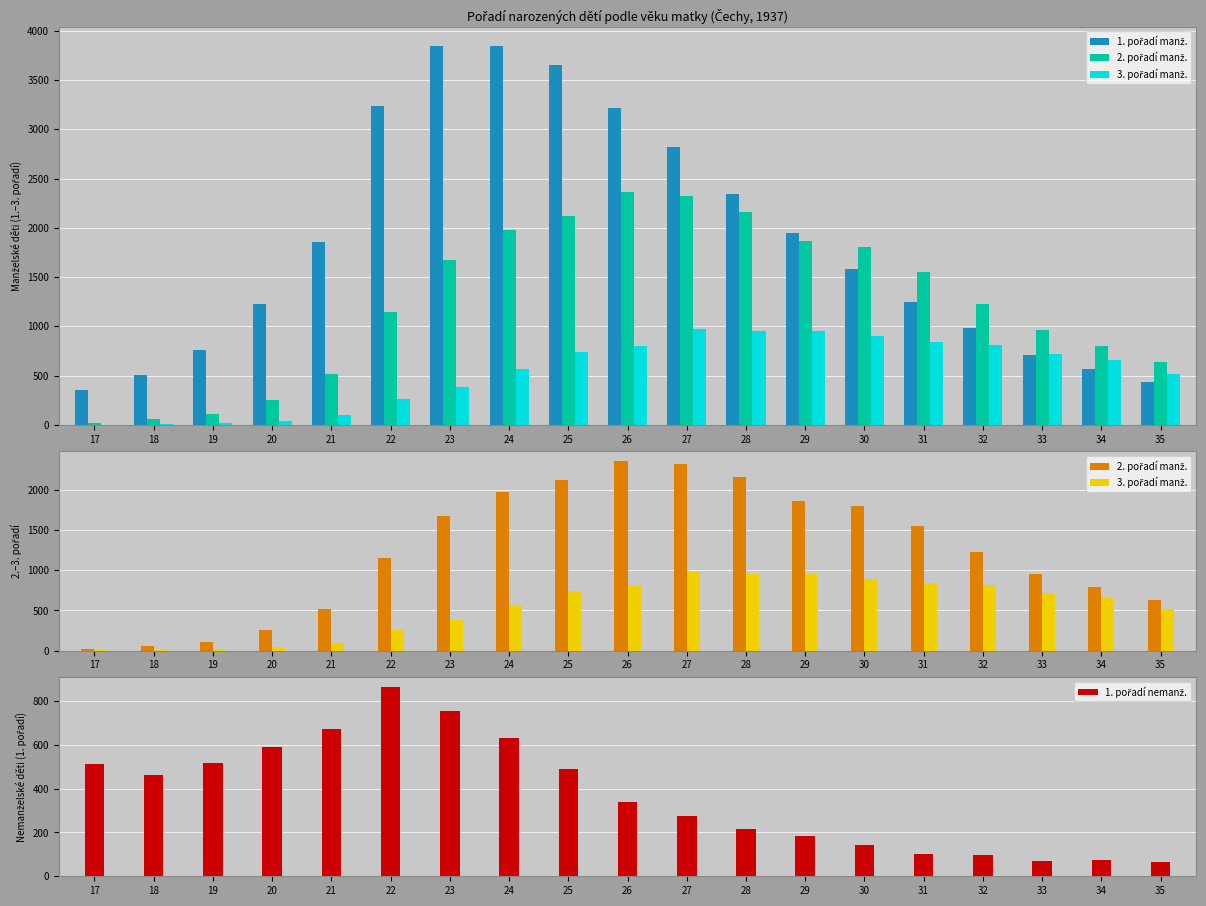

Which label corresponds to the largest value in the chart?

24